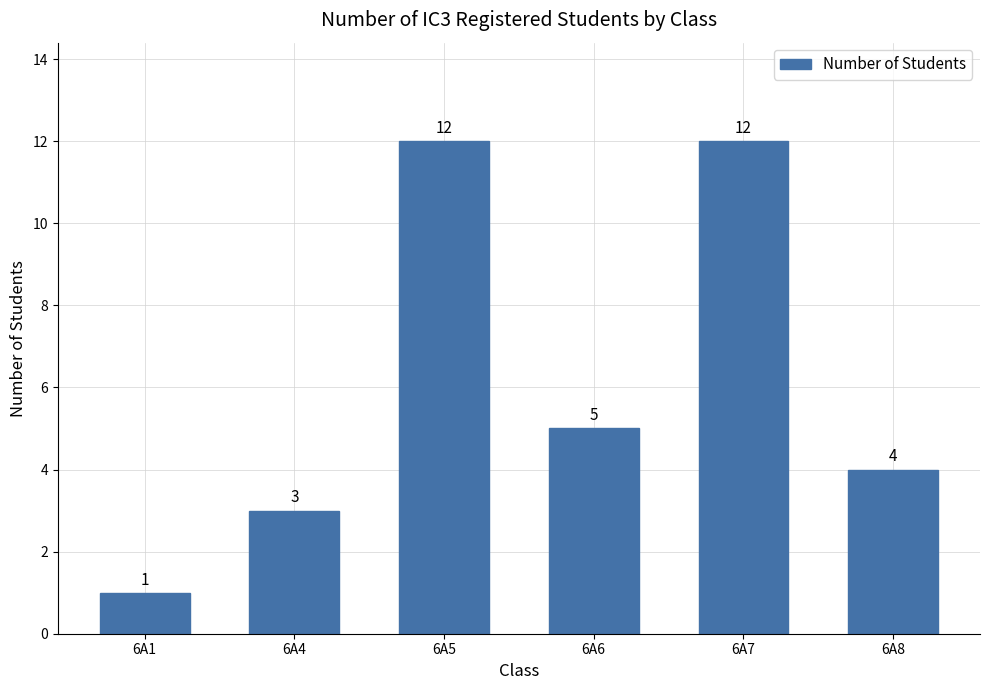

Are the bars grouped side by side (vs. stacked)?

No